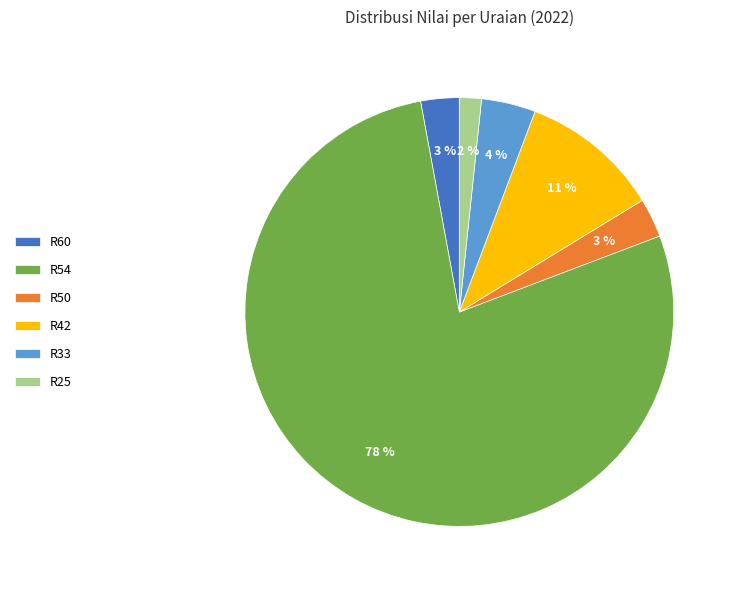

To the nearest percent, what is the difference between the R42 and R25 slice percentages?

9%